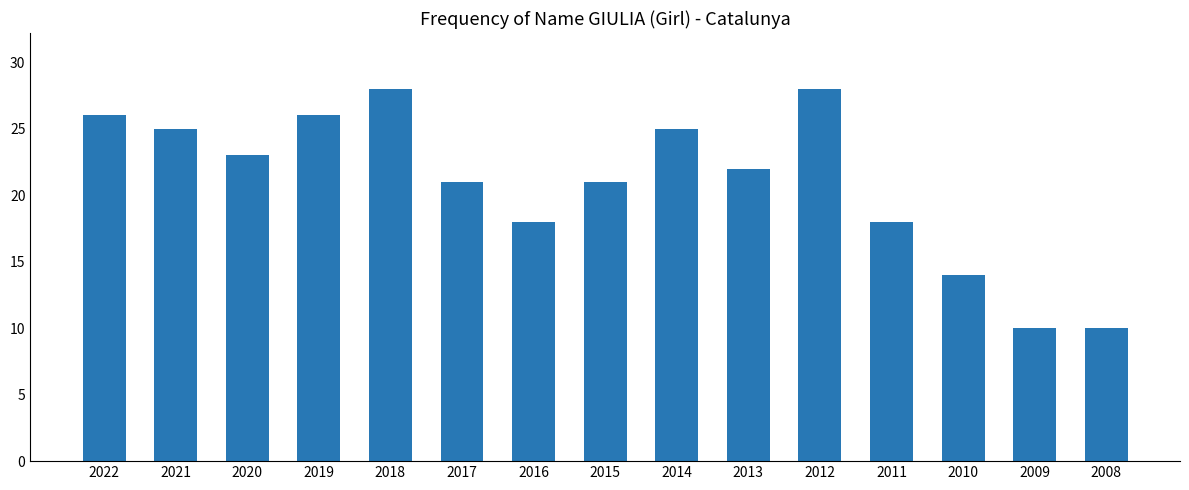

What is the value of the 11th bar from the left?

28